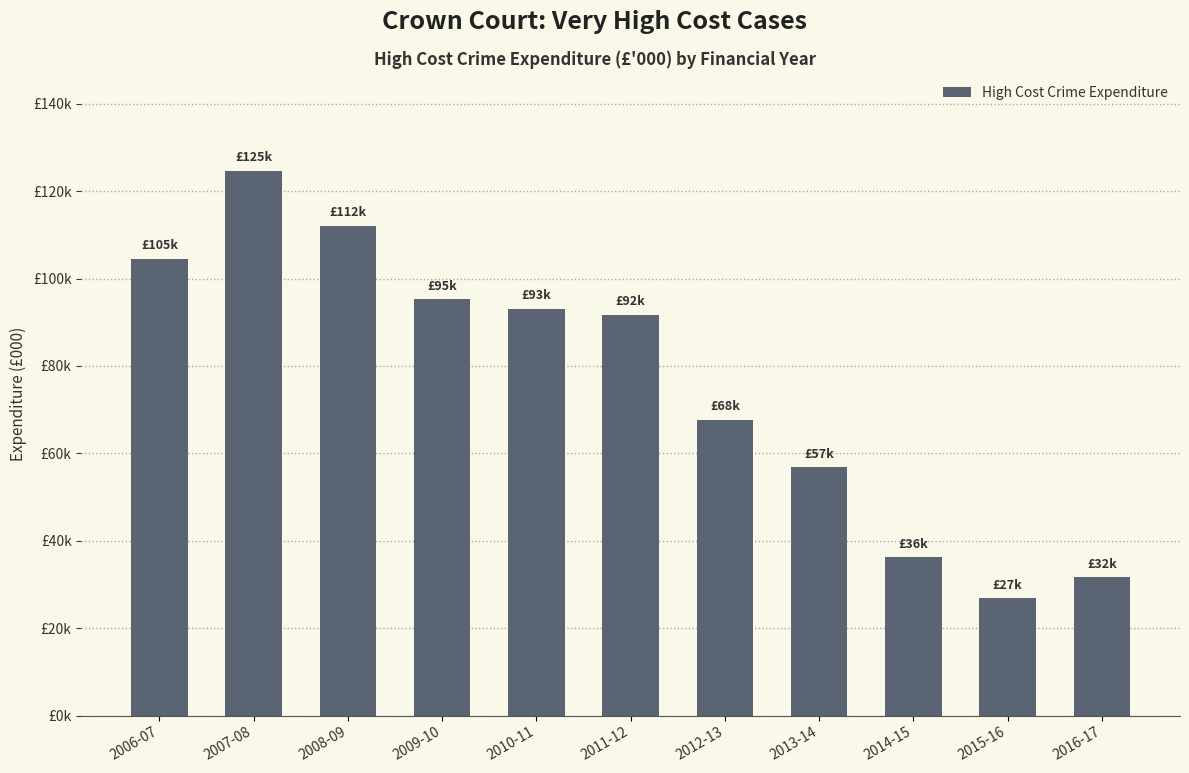

Count the number of categories in the chart.

11